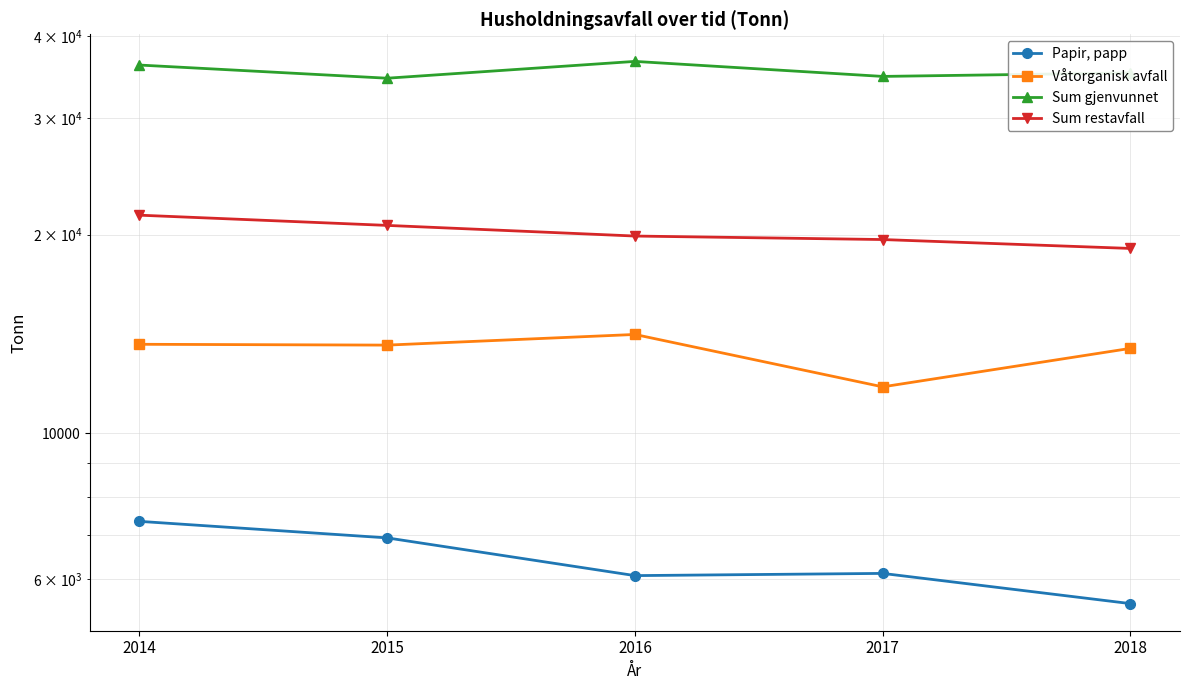

True or false: Våtorganisk avfall and Sum gjenvunnet intersect in this chart.

False